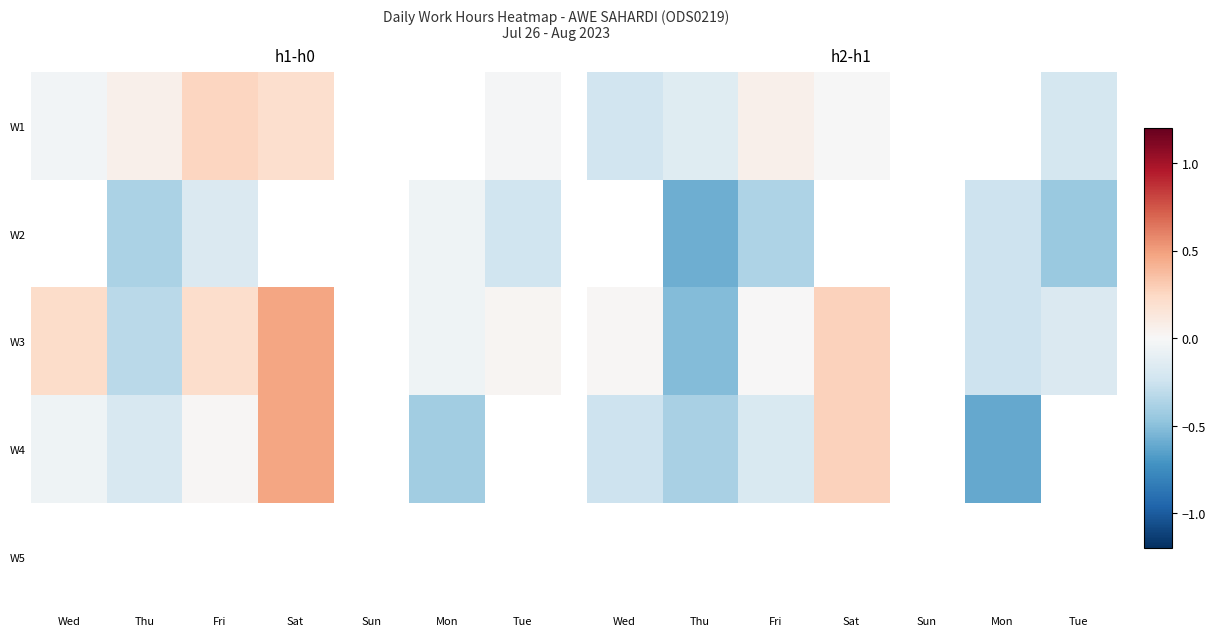

Is it true that W3 equals 0.3 at Sat?

True